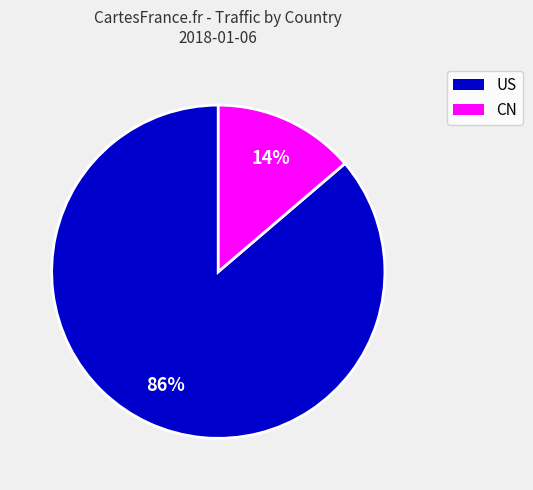

Is there a majority slice in this chart?

Yes